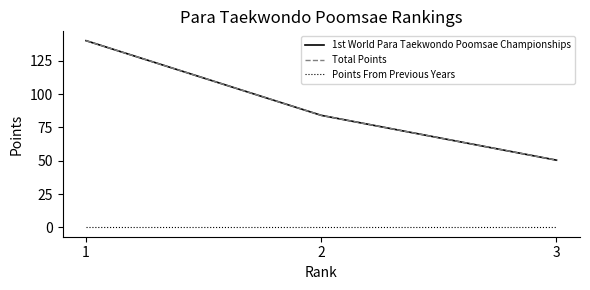

Does the chart have visible grid lines?

No